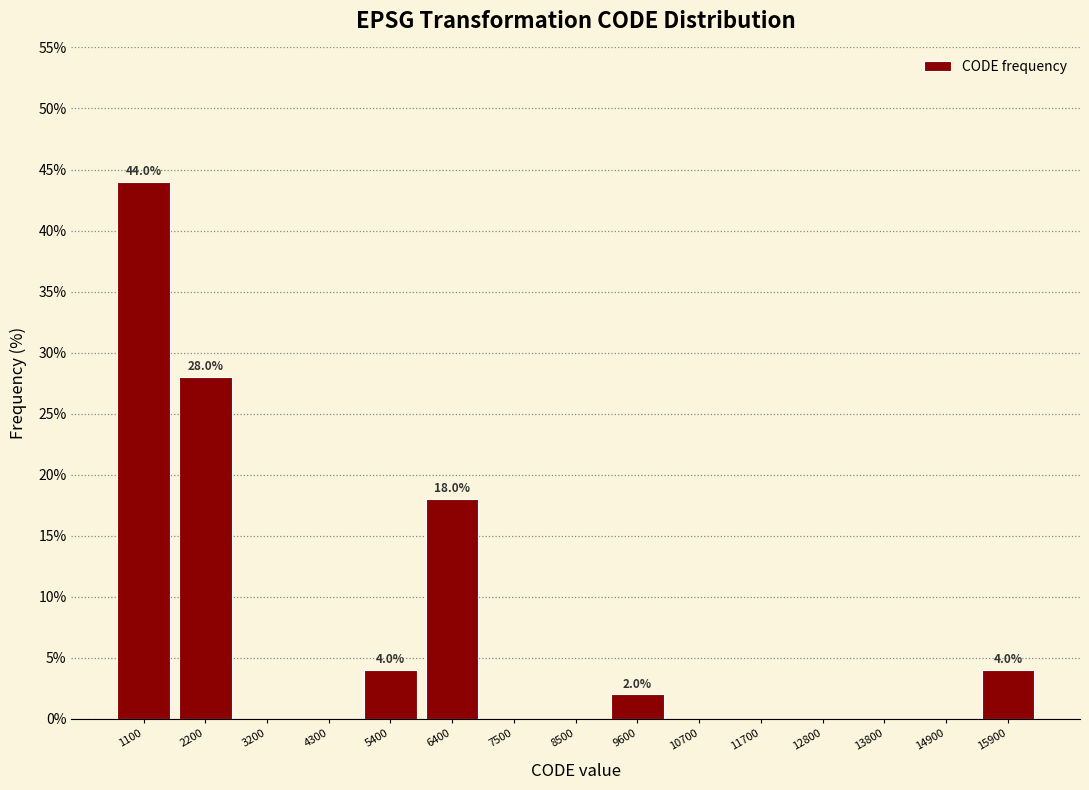

Which range on the x-axis has the tallest bar?

600 to 1600